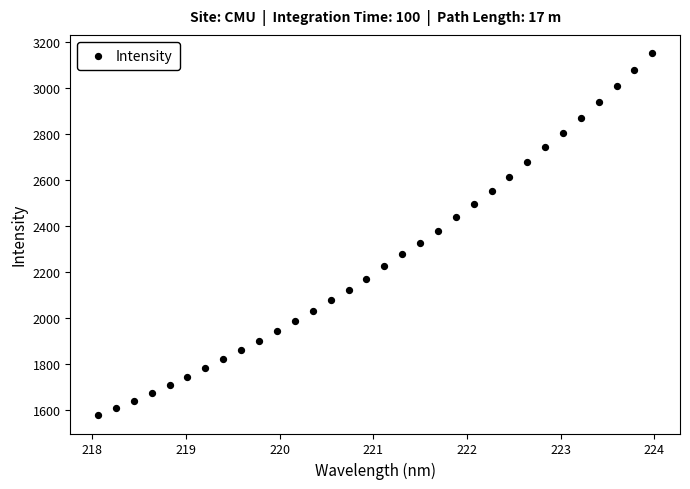

What is the range of Y values (max minus min)?

1576.1